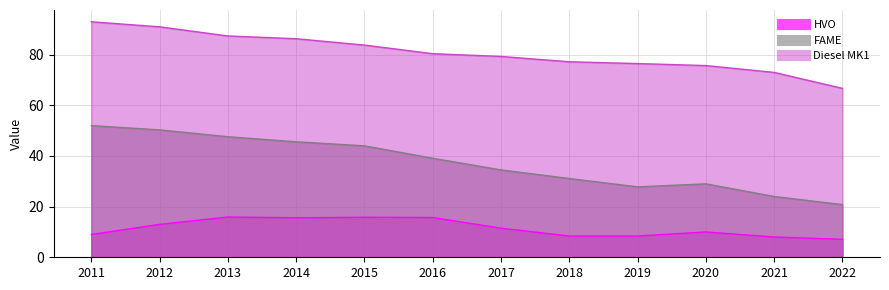

What is the difference between the highest and lowest values at 2020?

65.7